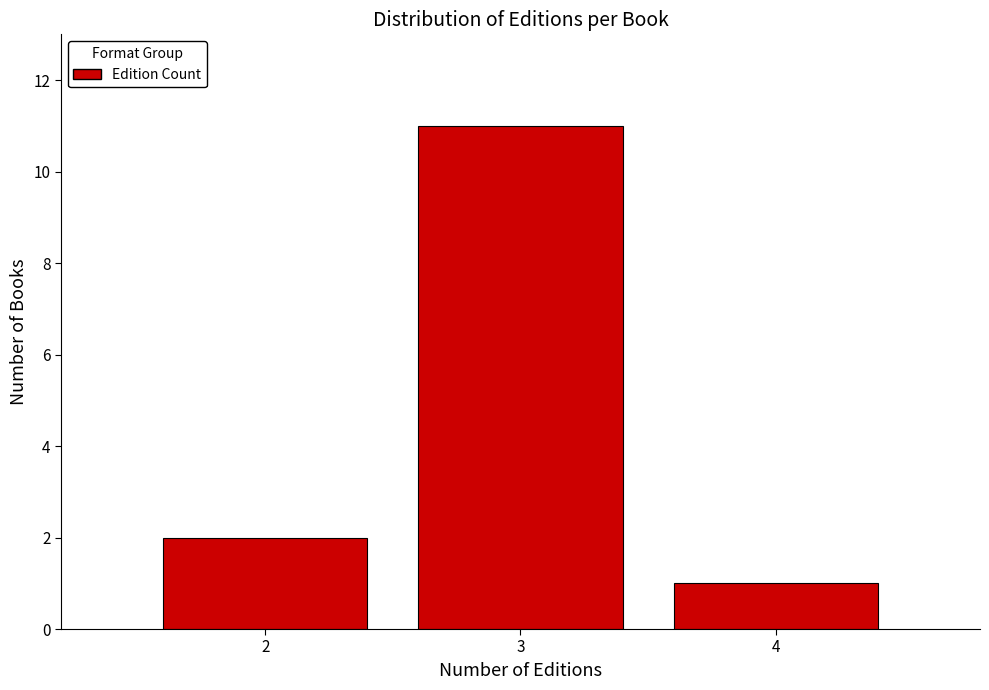

Reading left to right, what are all the values shown in this chart?

2=2	3=11	4=1